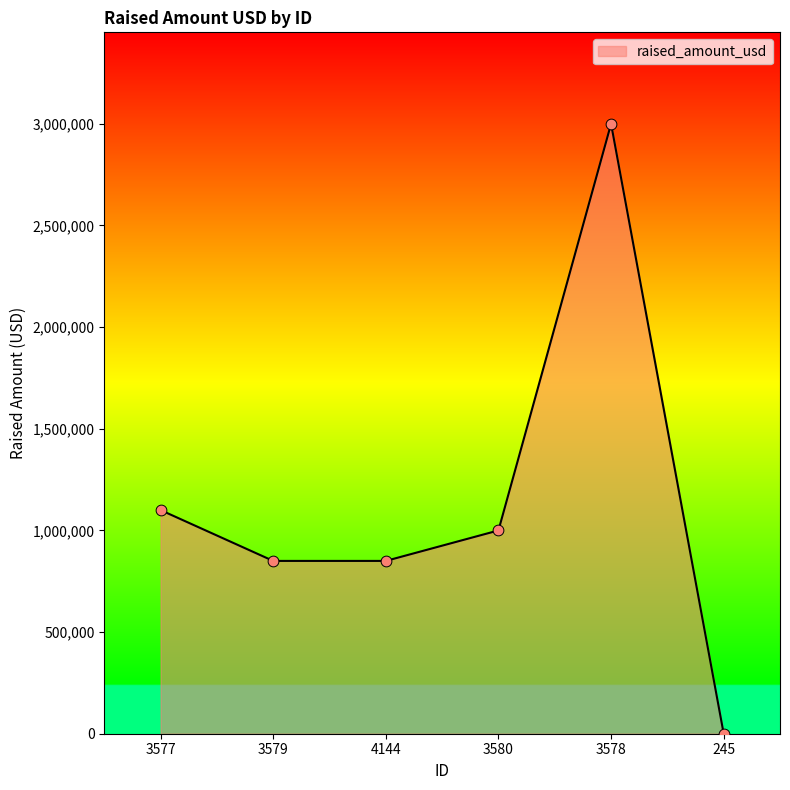

What is the change in value from 3577 to 3580?

-100000